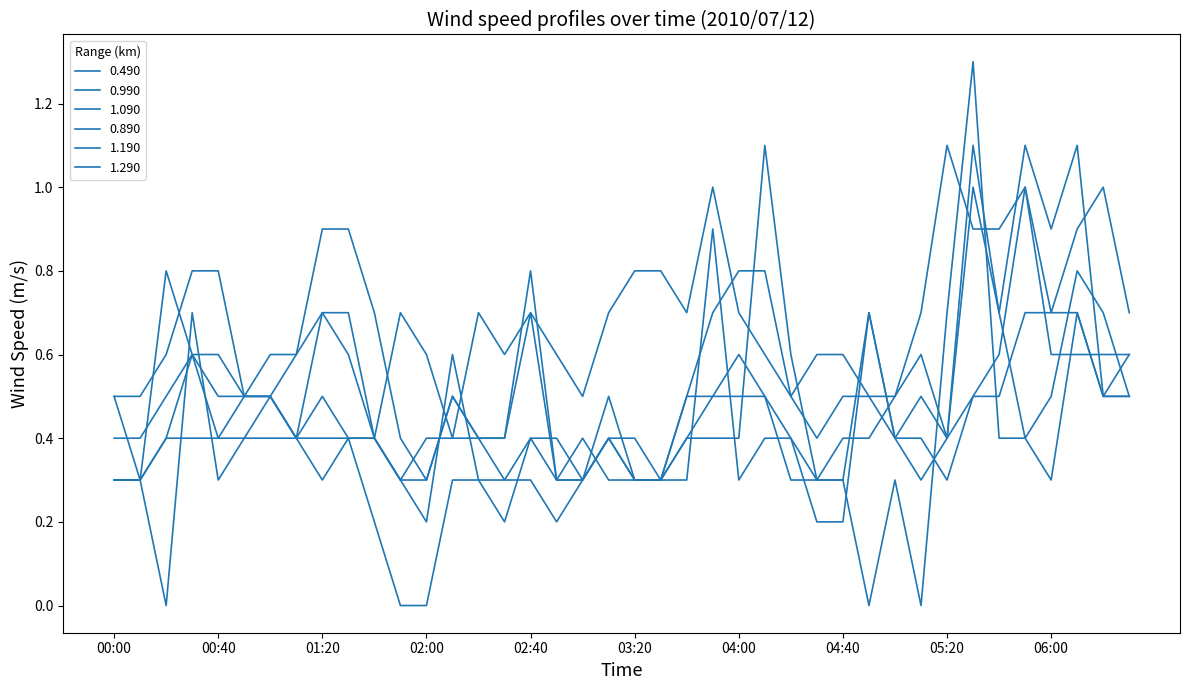

True or false: 1.190 has more than 2 points higher than both neighbors.

True